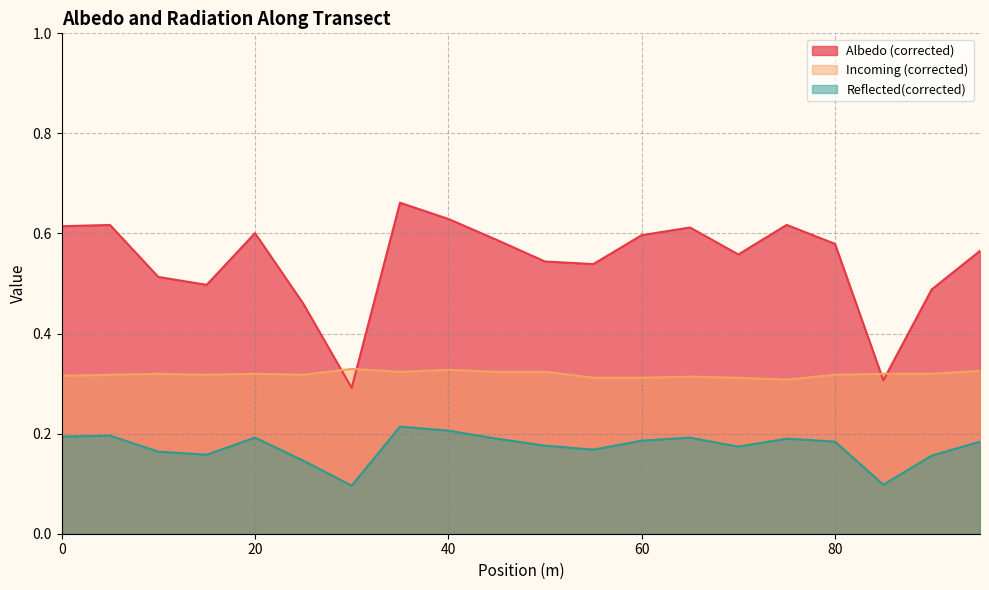

The value of Albedo (corrected) at 15 is 0.5. True or false?

True